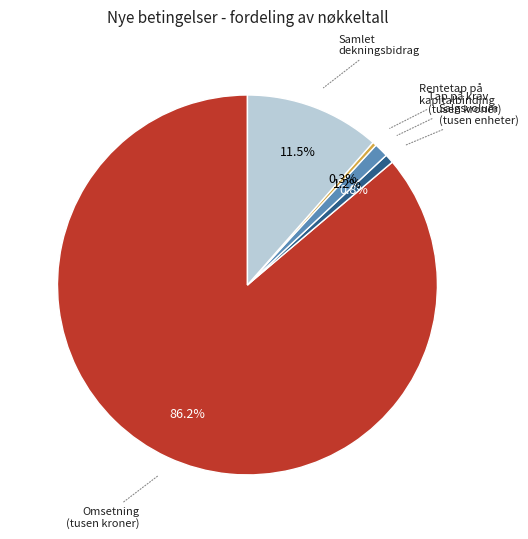

Which slice is the largest?

Omsetning (tusen kroner)